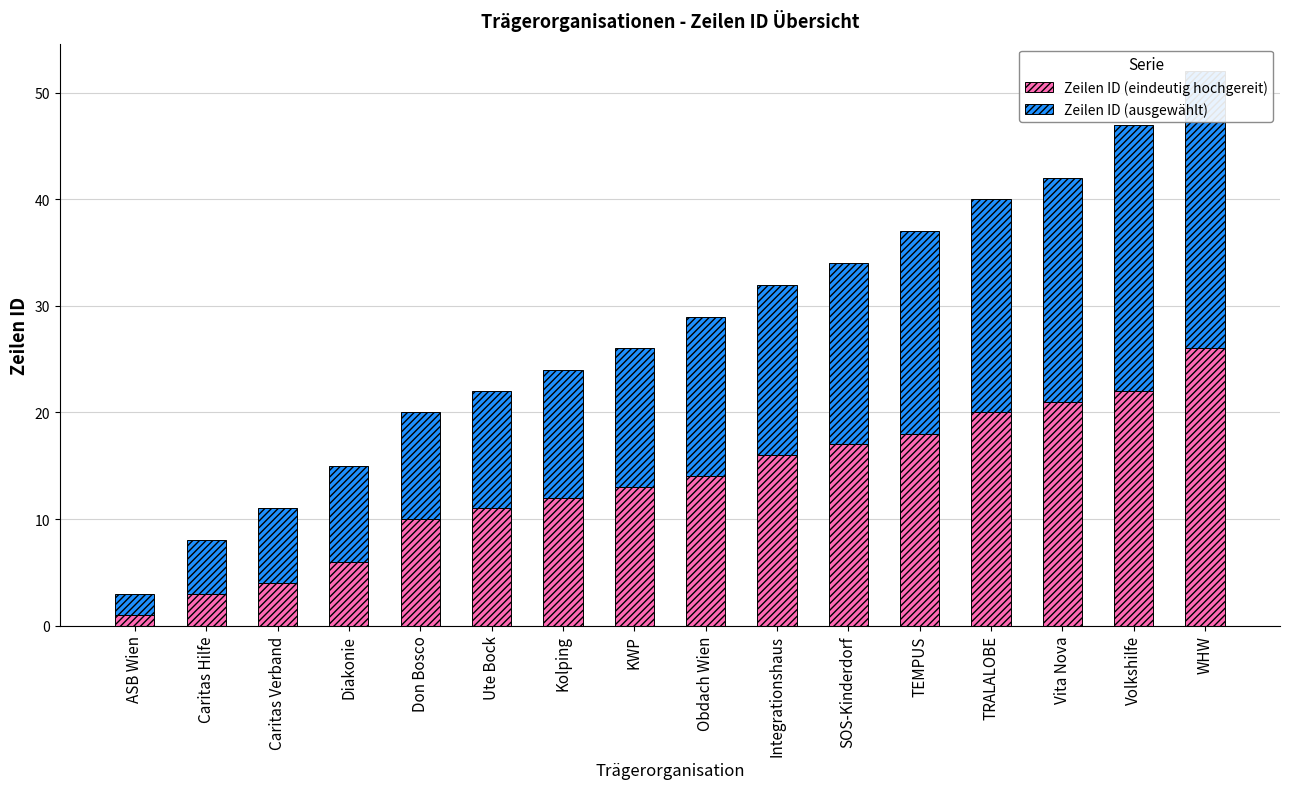

Count the number of categories in the chart.

16